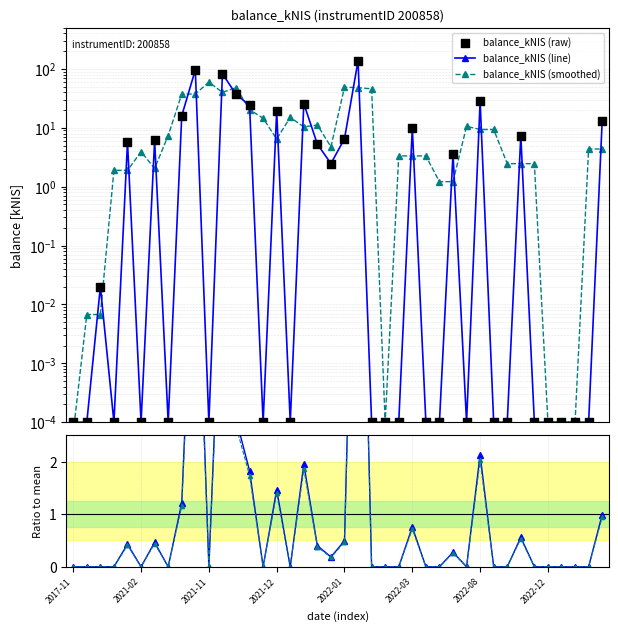

Which series has the widest spread of Y values?

balance_kNIS (line)